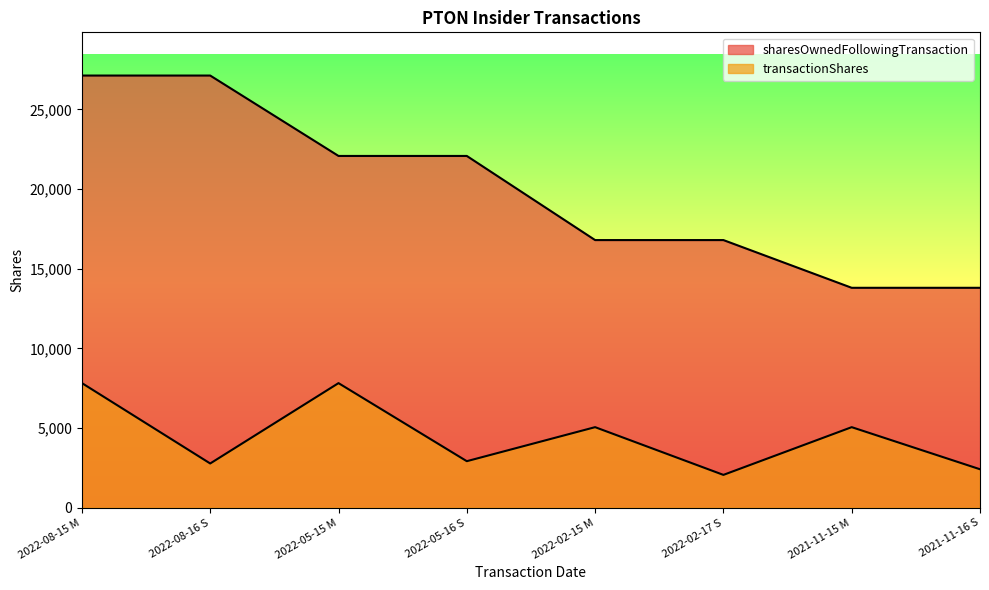

At which category is the sum across all series the highest?

2022-08-15 M